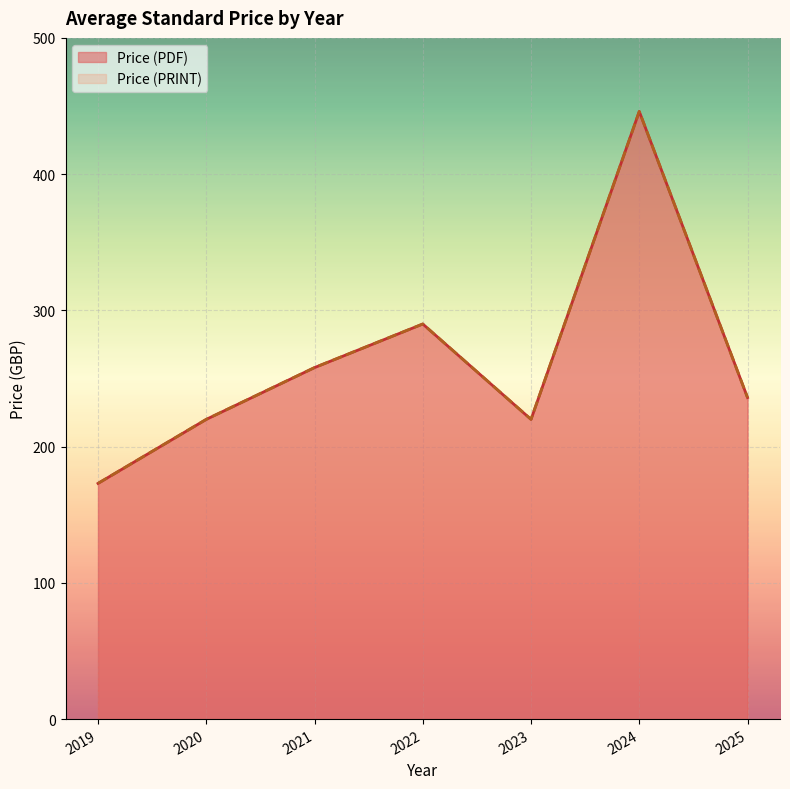

Does the chart display data point markers on the line(s)?

No